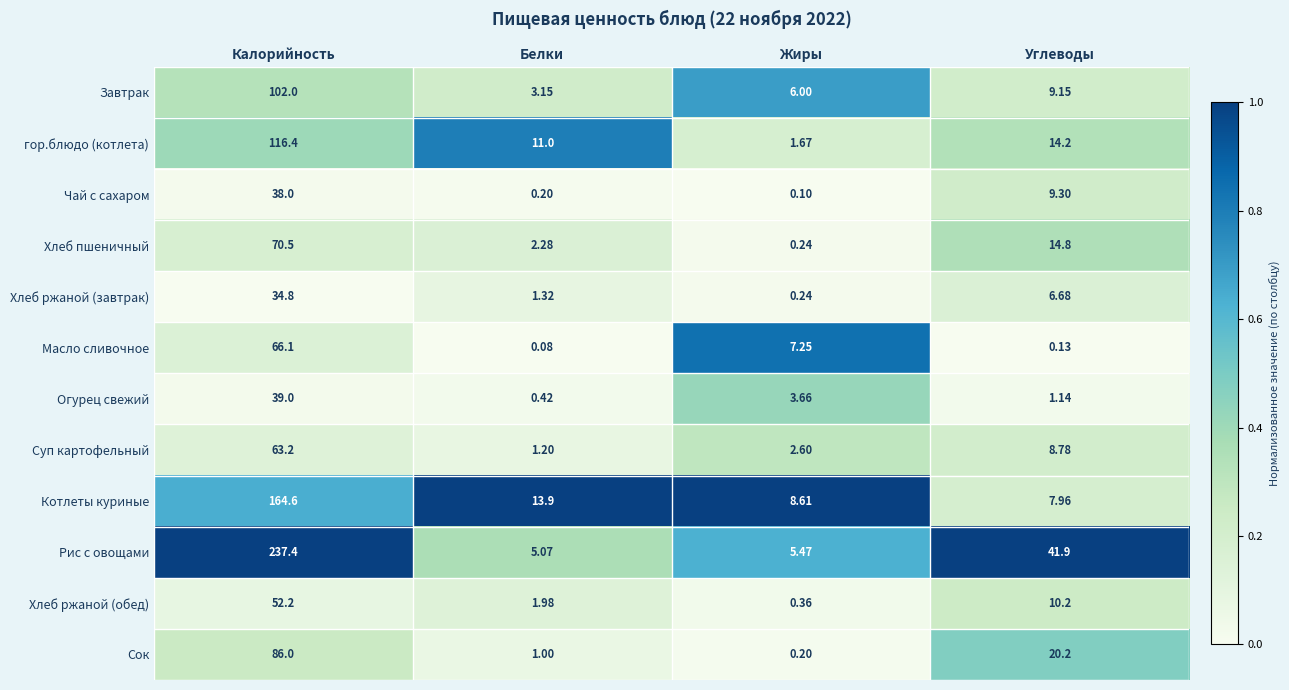

Which series has the widest spread of values?

Рис с овощами